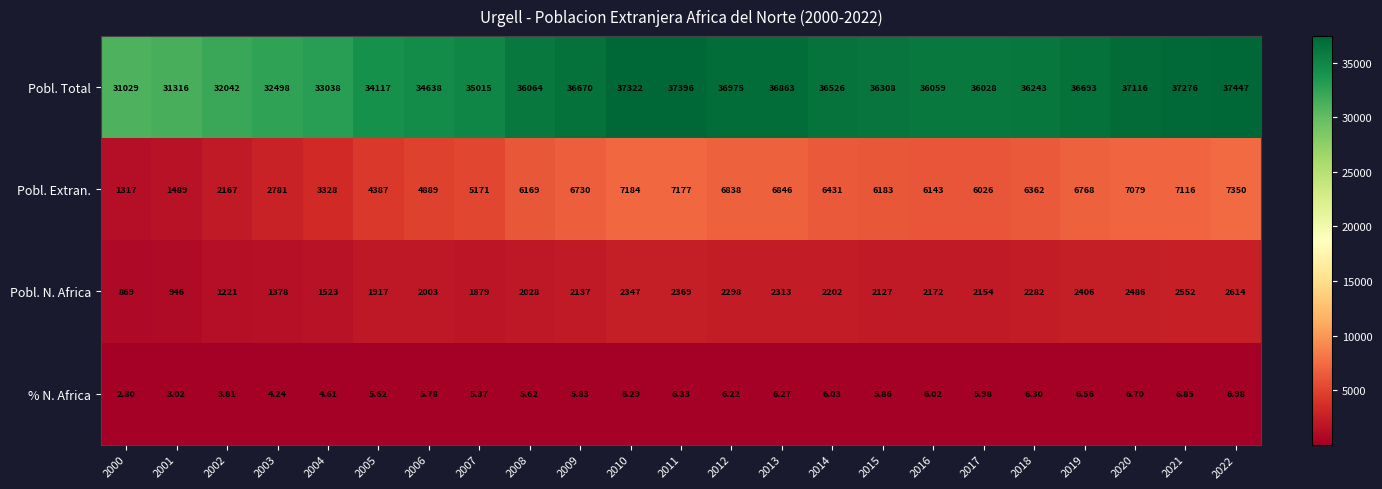

Between 2011 and 2012, which series saw the biggest shift?

Pobl. Total